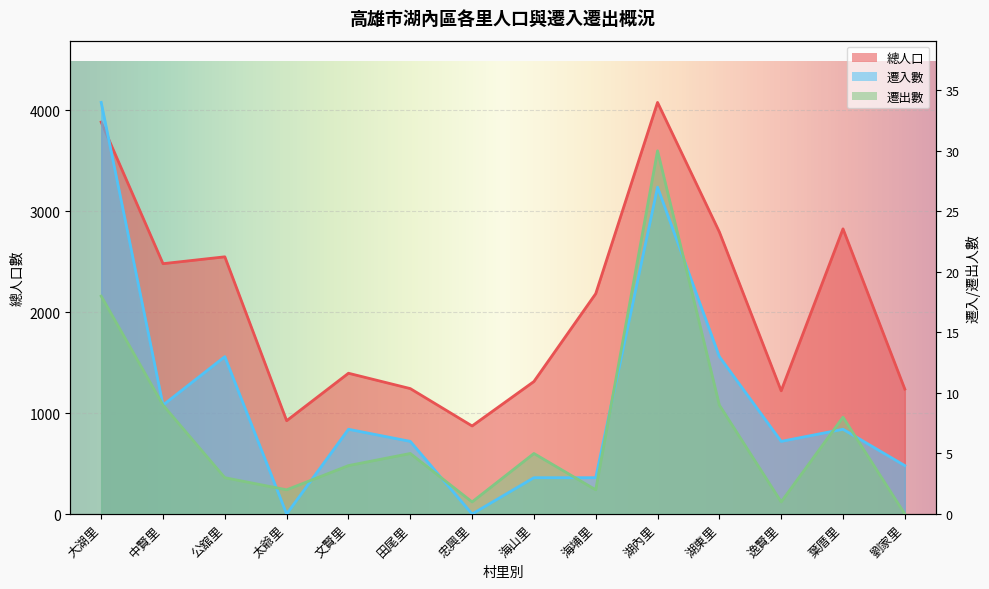

What is the value of the 遷入數 point at the 6th from the left?

6